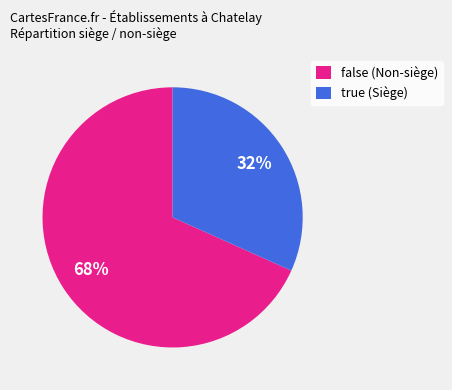

How many slices are in this pie chart?

2